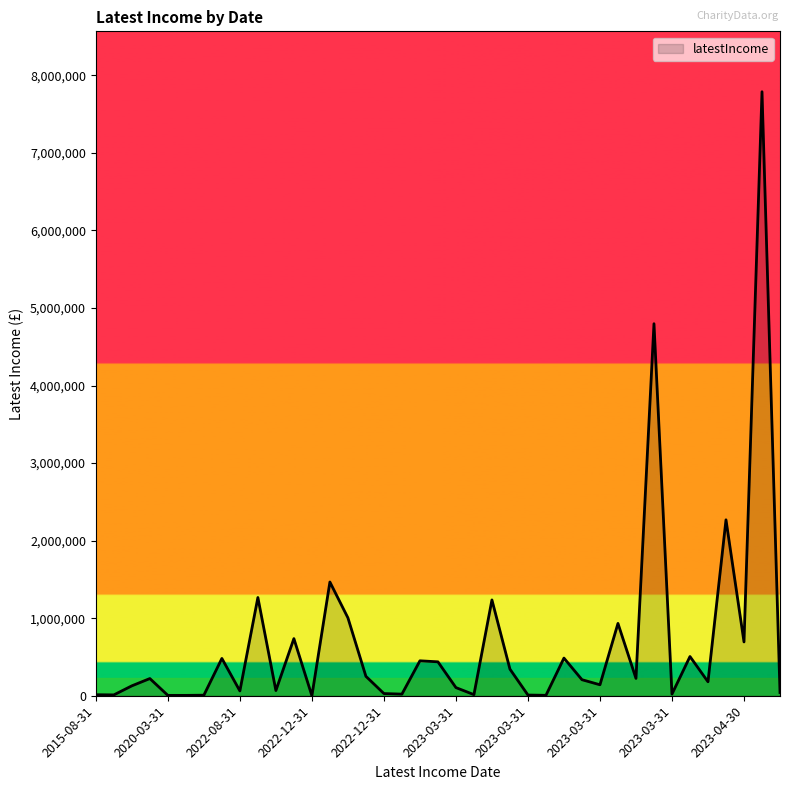

Does the chart display data point markers on the line(s)?

No